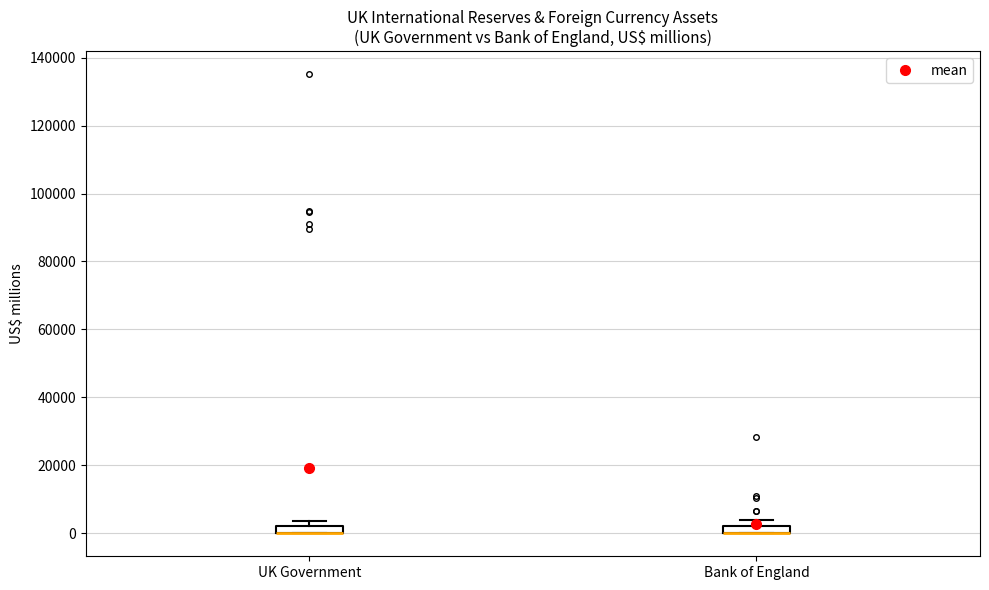

Where is the lower edge of the box for Bank of England on the y-axis? The values are not printed on the chart, so give them approximately, as read against the axis.

0